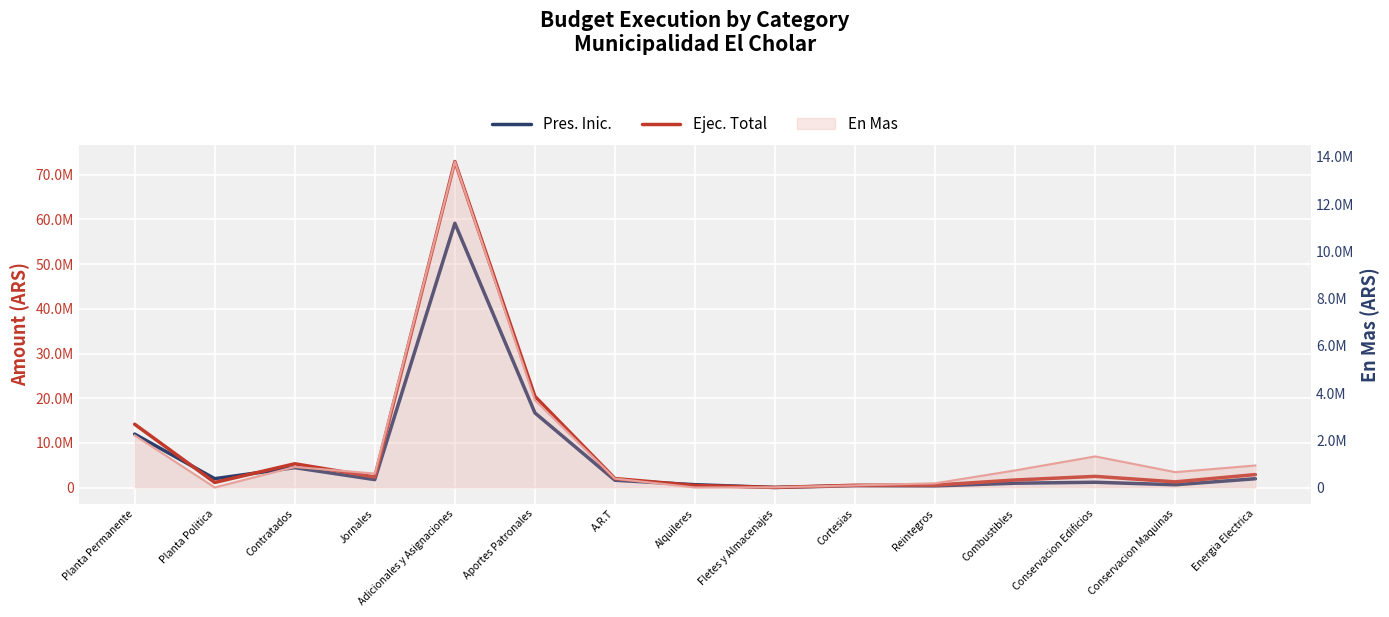

Which series has the largest range (max minus min)?

Ejec. Total